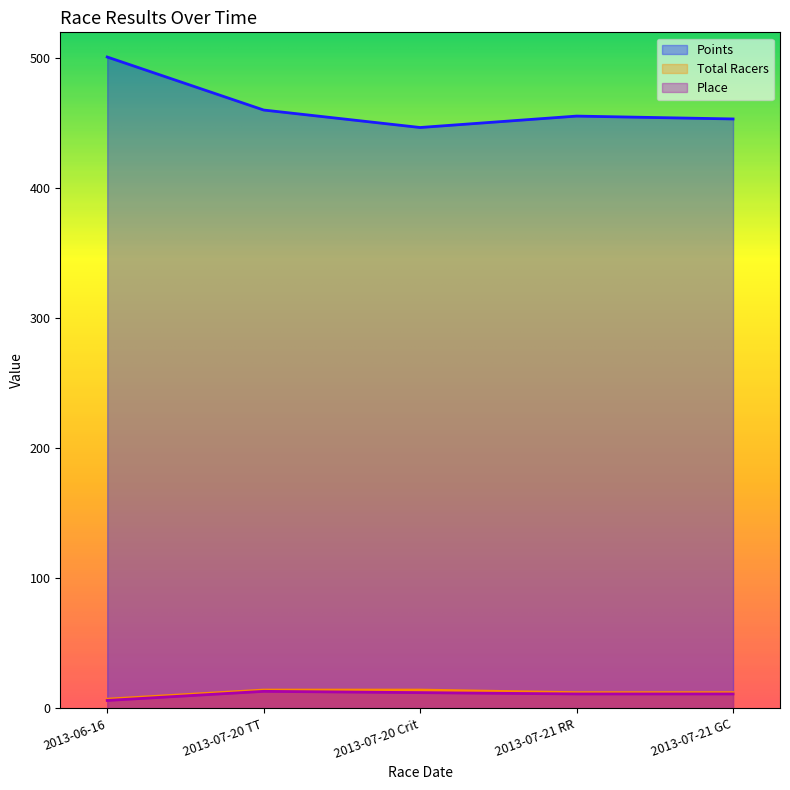

Is the value of Total Racers at 2013-07-20 Crit greater than the value of Points at 2013-07-21 GC?

No